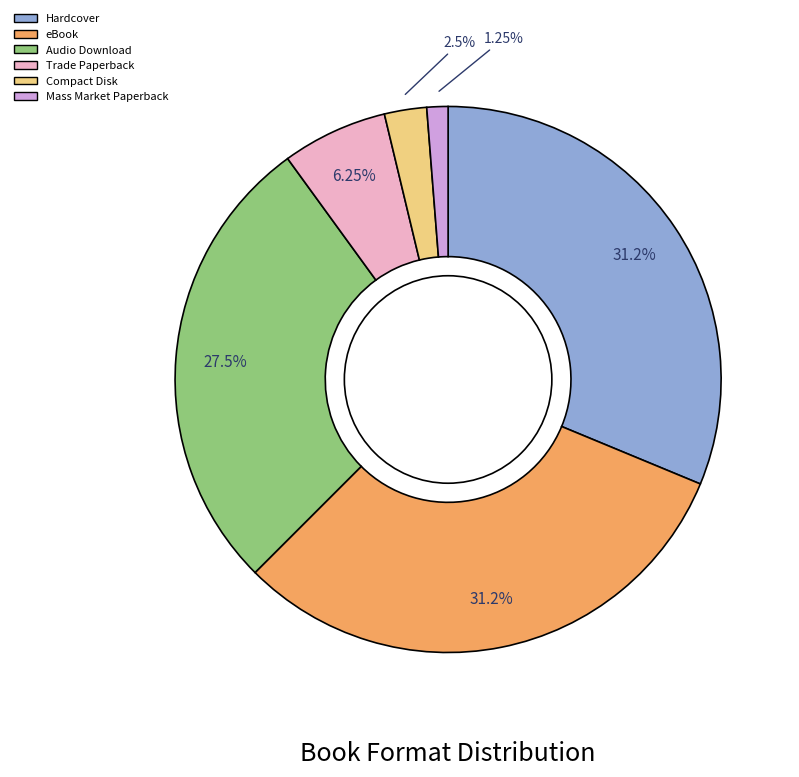

Is there any slice that represents more than half of the pie?

No